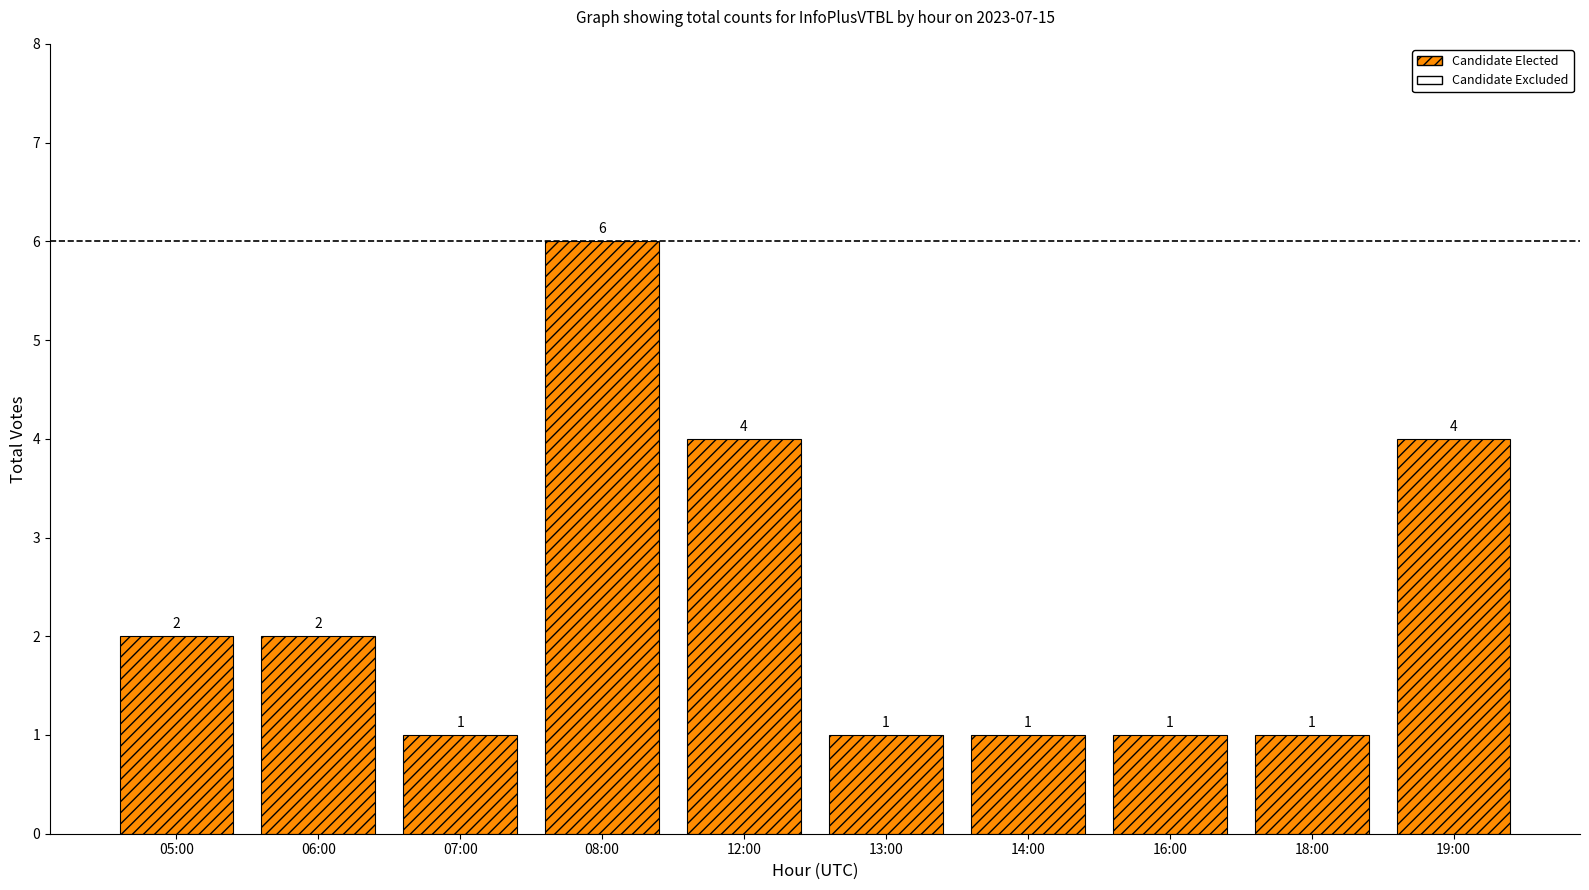

What is the label of the 3rd bar from the right?

16:00